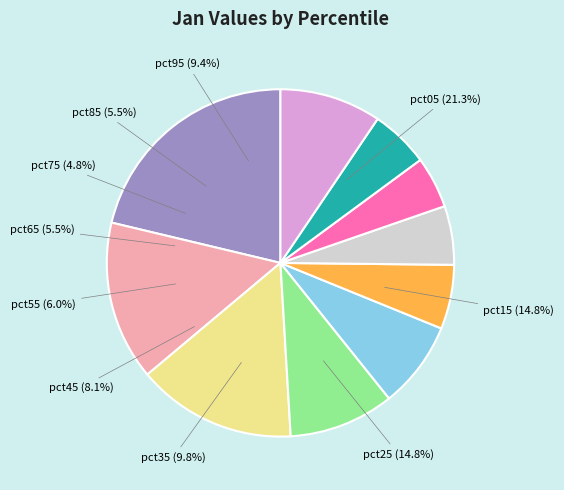

Combined, what portion of the pie is pct25 and pct75?

19.6%